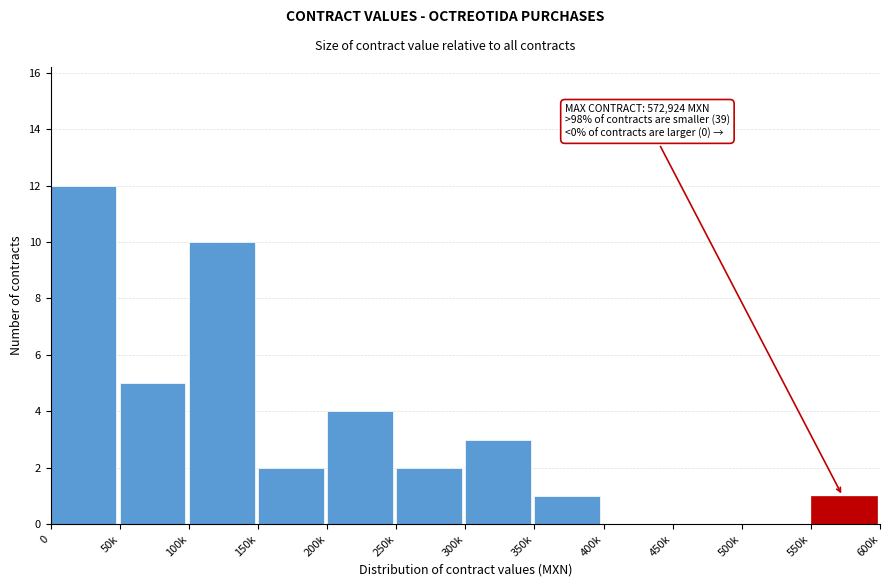

Reading right to left, what are all the values shown in this chart?

550k=1	500k=0	450k=0	400k=0	350k=1	300k=3	250k=2	200k=4	150k=2	100k=10	50k=5	0=12